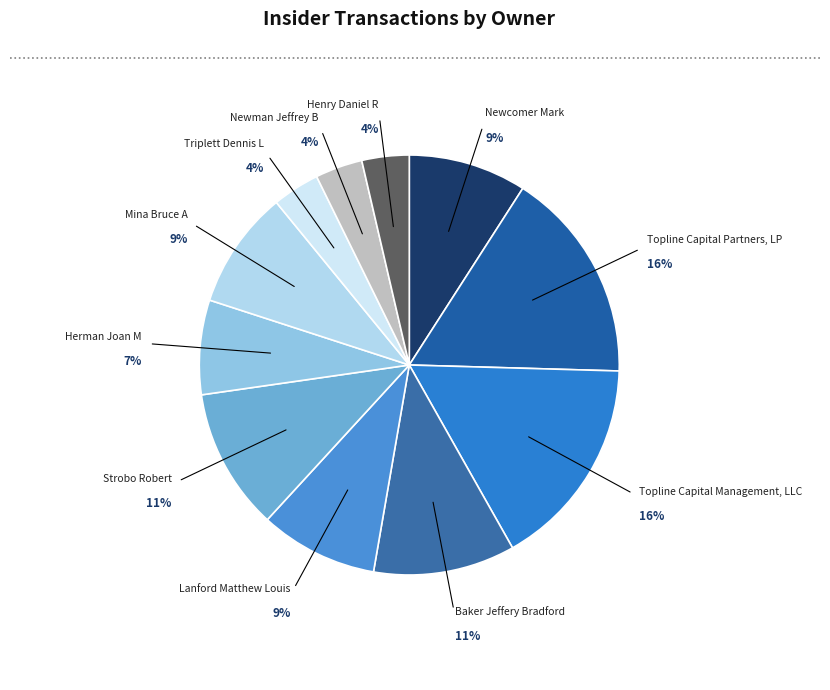

Between Topline Capital Management, LLC and Baker Jeffery Bradford, which is larger?

Topline Capital Management, LLC